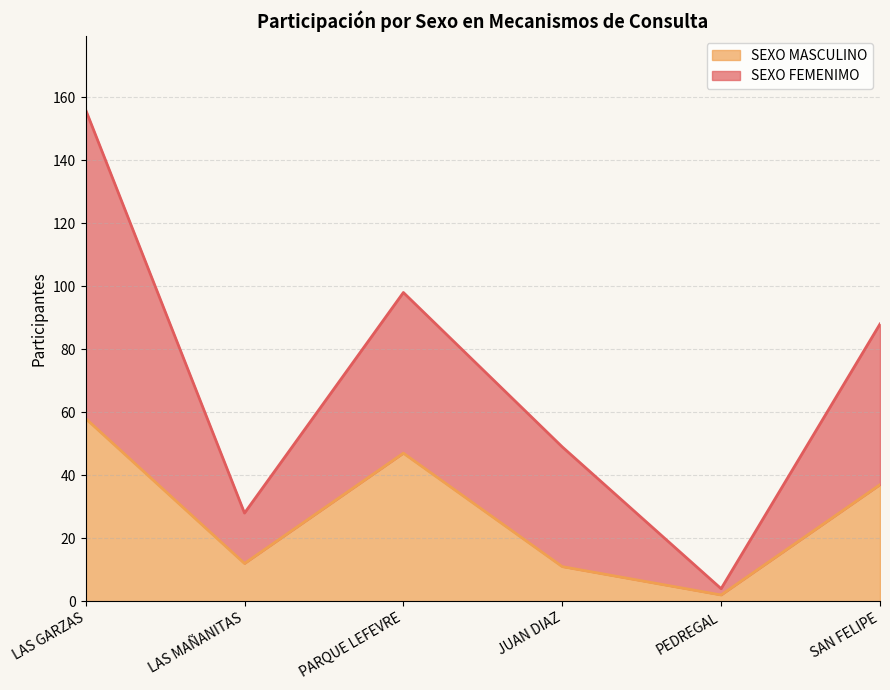

How many lines are shown in the chart?

2